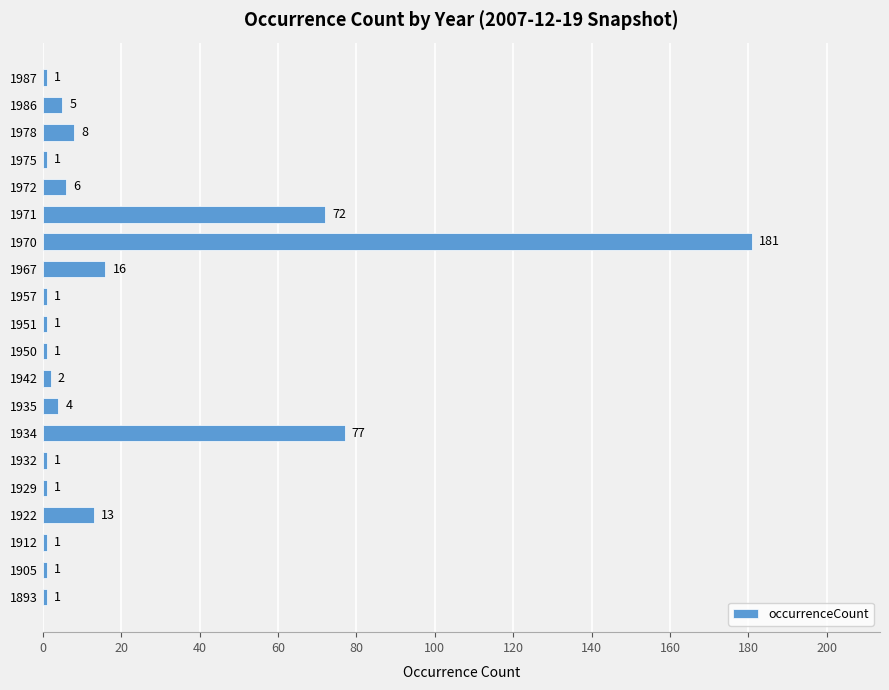

What is the greatest value displayed?

181